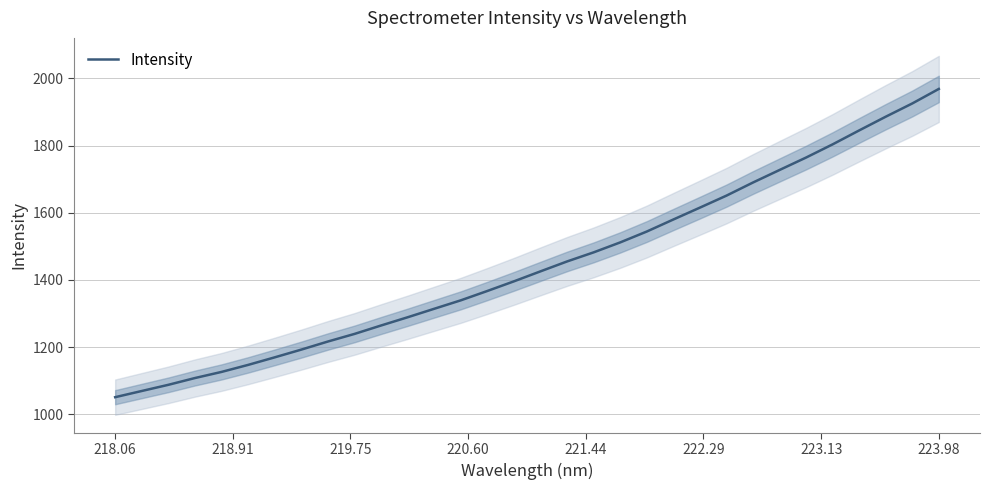

True or false: there are more than 2 points higher than both neighbors.

False